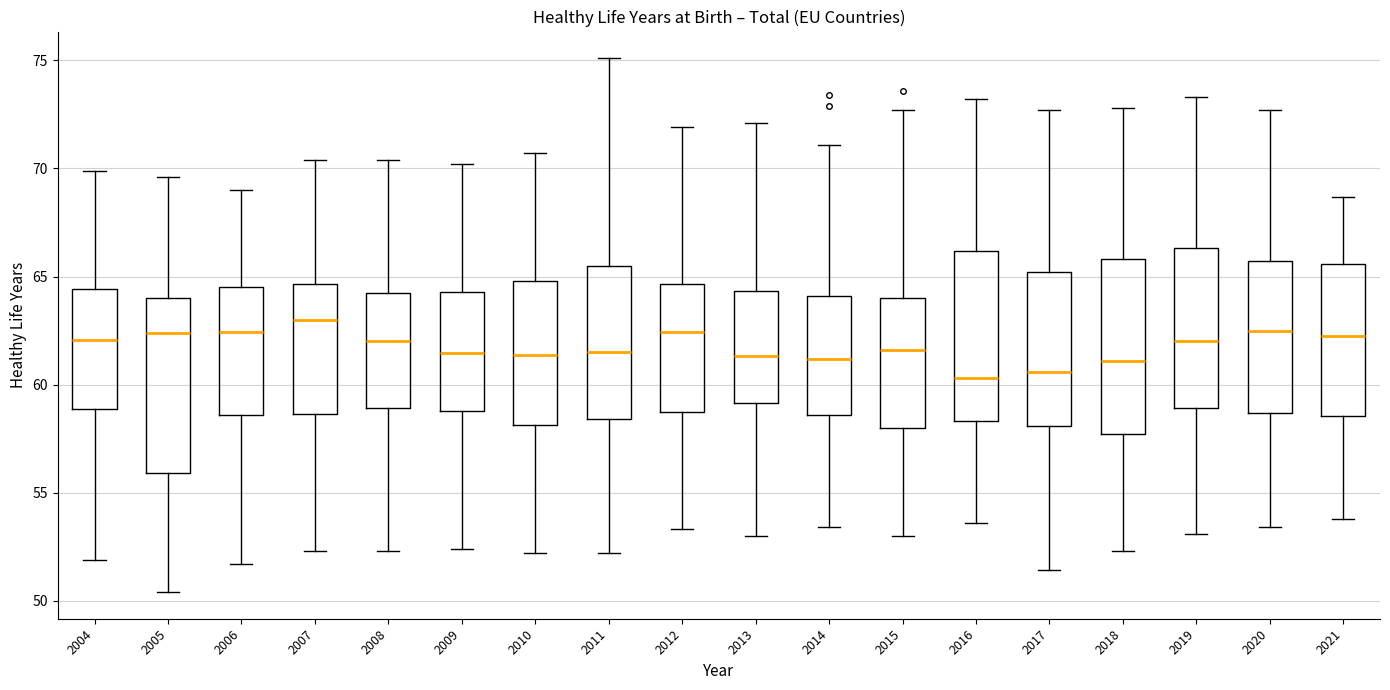

Reading left to right, read every box against the y-axis: the position of its median line, the range the box covers, and the ends of its whiskers. The values are not printed on the chart, so give them approximately, as read against the axis.

2004: median 62.0, box 59.0 to 64.5, whiskers 52.0 to 70.0
2005: median 62.5, box 56.0 to 64.0, whiskers 50.5 to 69.5
2006: median 62.5, box 58.5 to 64.5, whiskers 51.5 to 69.0
2007: median 63.0, box 58.5 to 64.5, whiskers 52.5 to 70.5
2008: median 62.0, box 59.0 to 64.0, whiskers 52.5 to 70.5
2009: median 61.5, box 59.0 to 64.5, whiskers 52.5 to 70.0
2010: median 61.5, box 58.0 to 65.0, whiskers 52.0 to 70.5
2011: median 61.5, box 58.5 to 65.5, whiskers 52.0 to 75.0
2012: median 62.5, box 58.5 to 64.5, whiskers 53.5 to 72.0
2013: median 61.5, box 59.0 to 64.5, whiskers 53.0 to 72.0
2014: median 61.0, box 58.5 to 64.0, whiskers 53.5 to 71.0
2015: median 61.5, box 58.0 to 64.0, whiskers 53.0 to 72.5
2016: median 60.5, box 58.5 to 66.0, whiskers 53.5 to 73.0
2017: median 60.5, box 58.0 to 65.0, whiskers 51.5 to 72.5
2018: median 61.0, box 57.5 to 66.0, whiskers 52.5 to 73.0
2019: median 62.0, box 59.0 to 66.5, whiskers 53.0 to 73.5
2020: median 62.5, box 58.5 to 65.5, whiskers 53.5 to 72.5
2021: median 62.5, box 58.5 to 65.5, whiskers 54.0 to 68.5